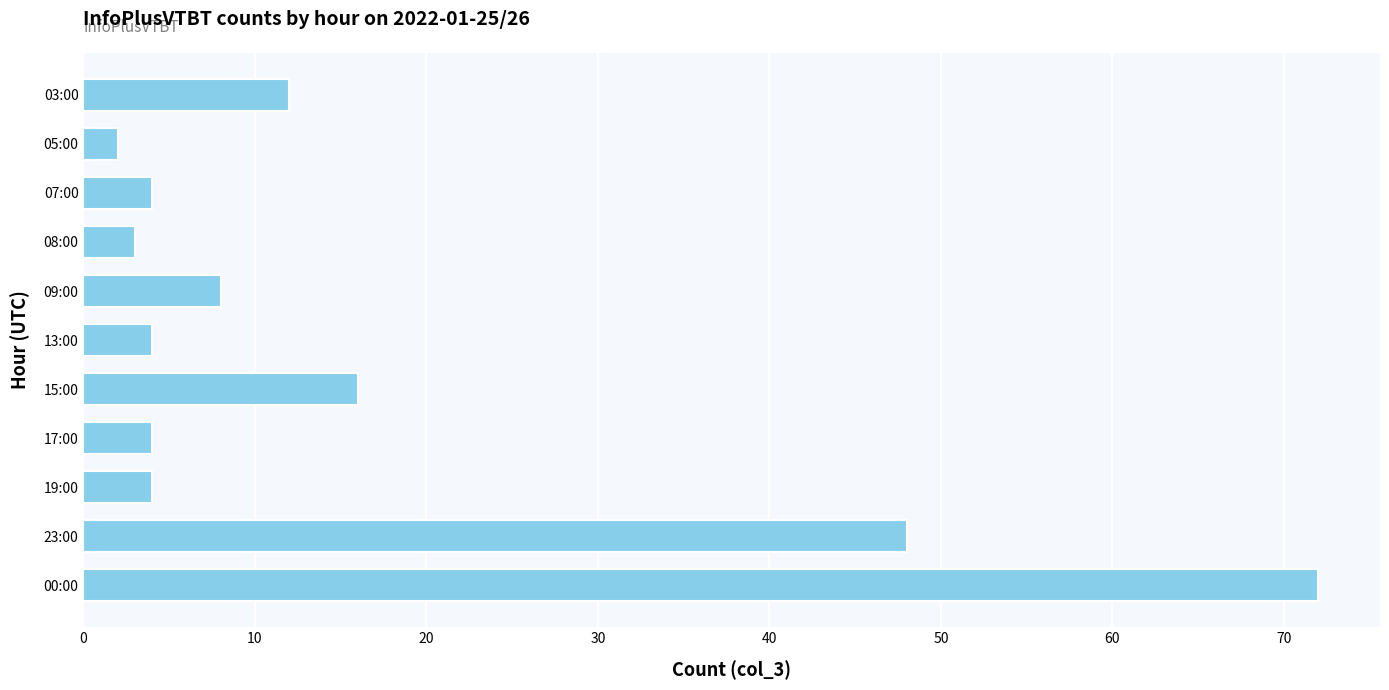

Where is the data nearest to the value 37?

23:00